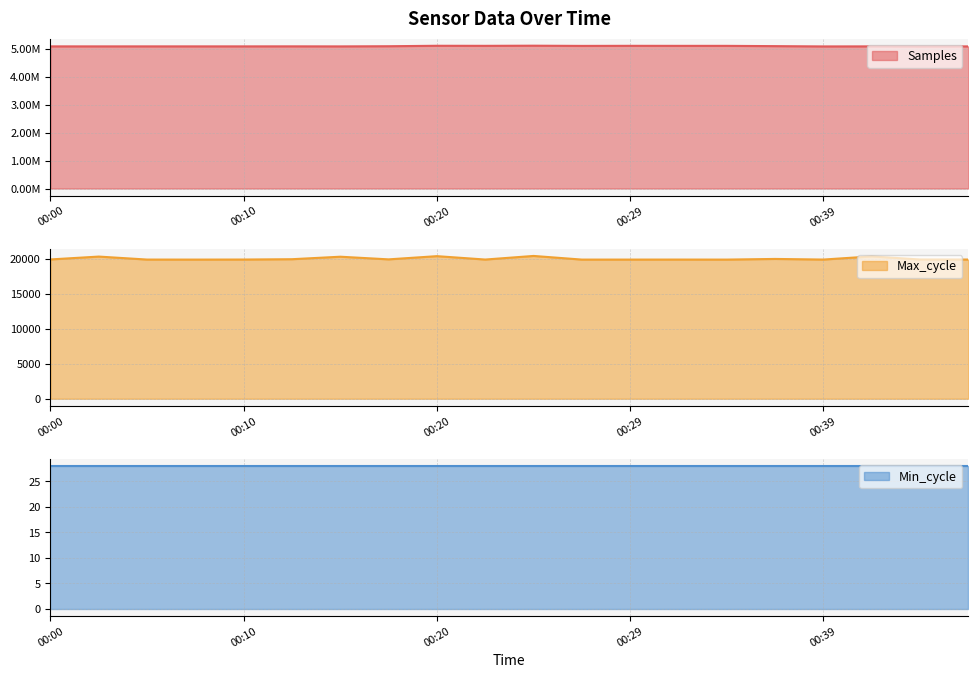

What is the maximum value for Max_cycle?

20430